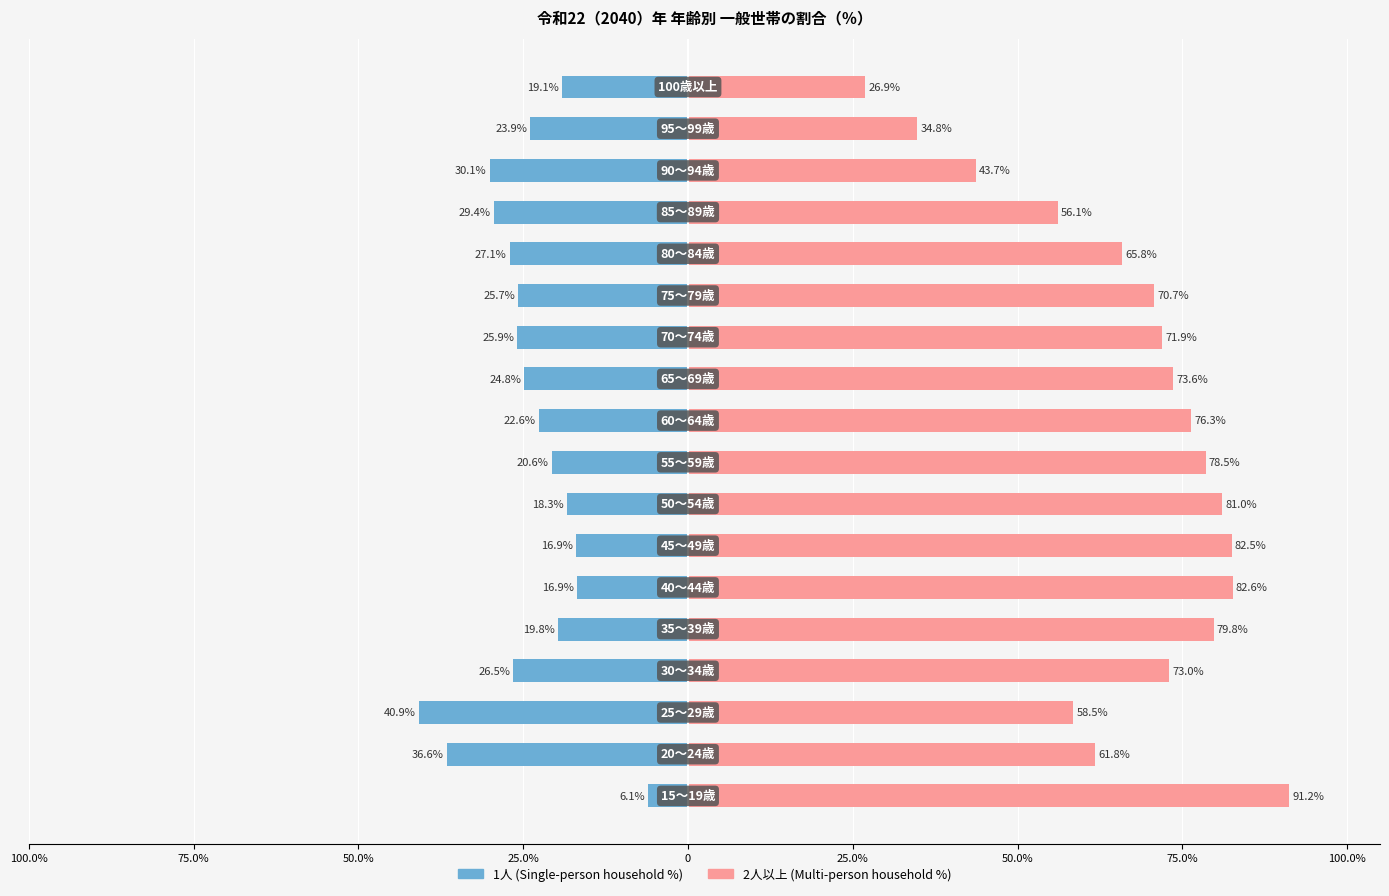

What is the minimum value shown in the chart?

-40.9